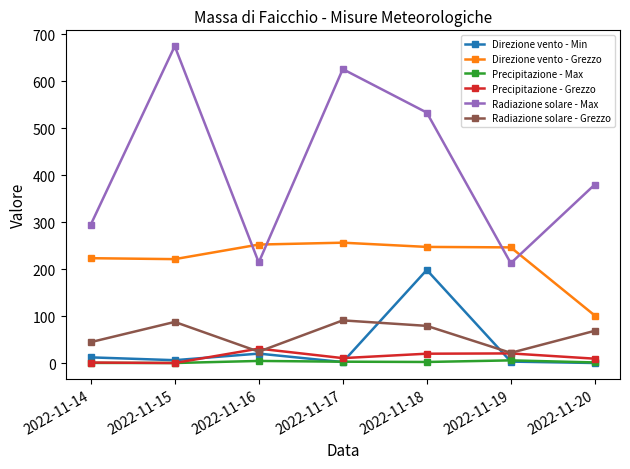

Which series has the largest total across all categories?

Radiazione solare - Max